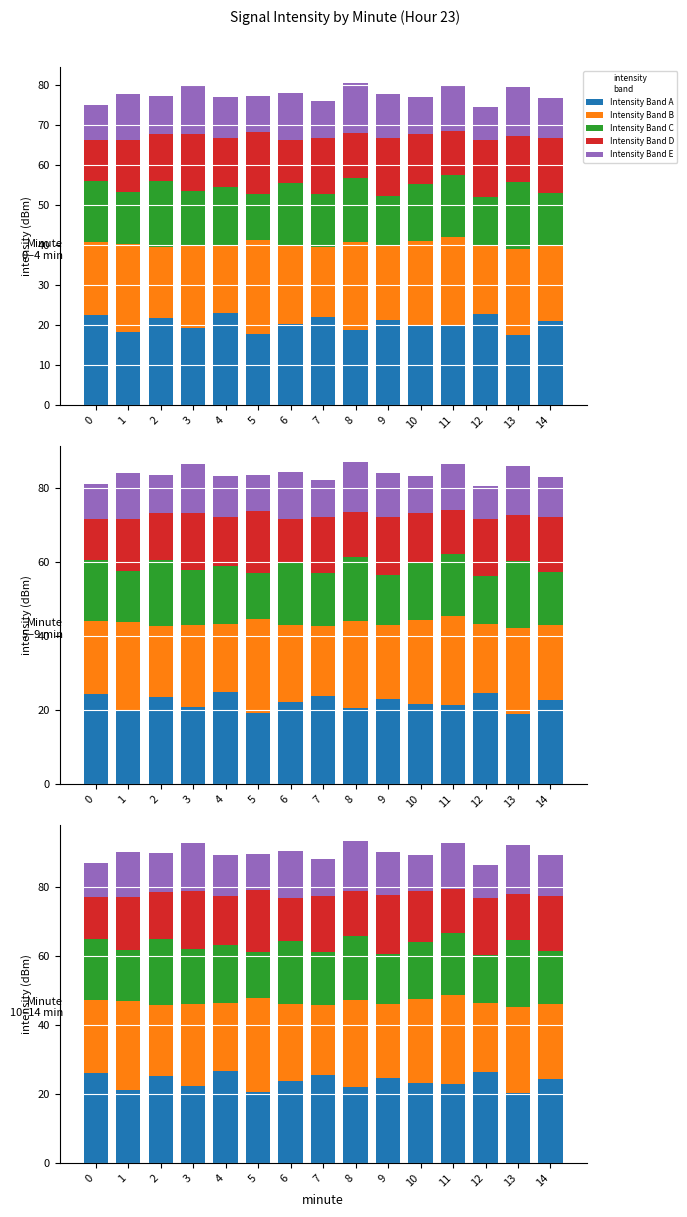

The Intensity Band E series shows 2.8 at 1. True or false?

False